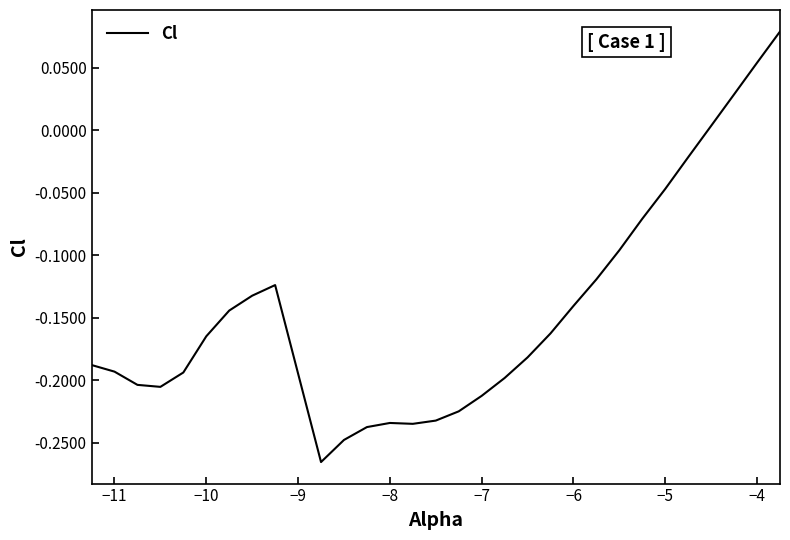

What is the minimum value shown in the chart?

-0.3